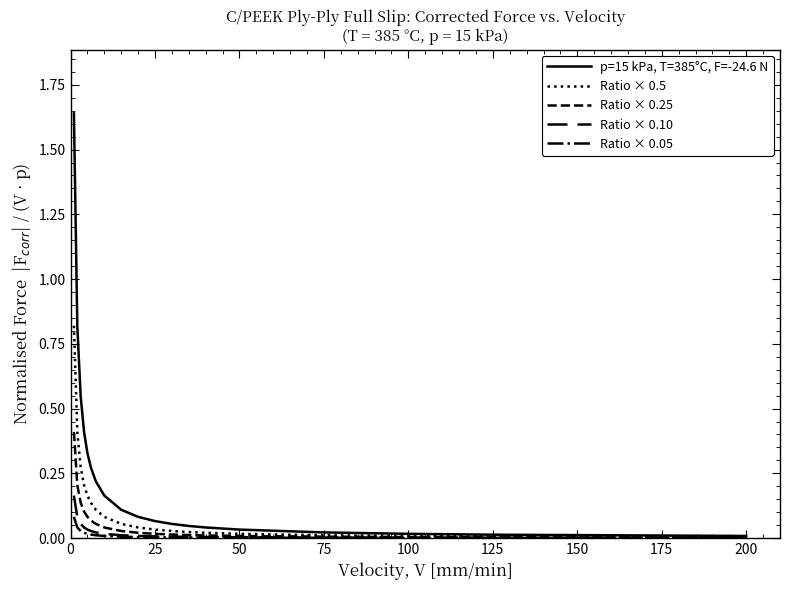

Does the chart display data point markers on the line(s)?

No